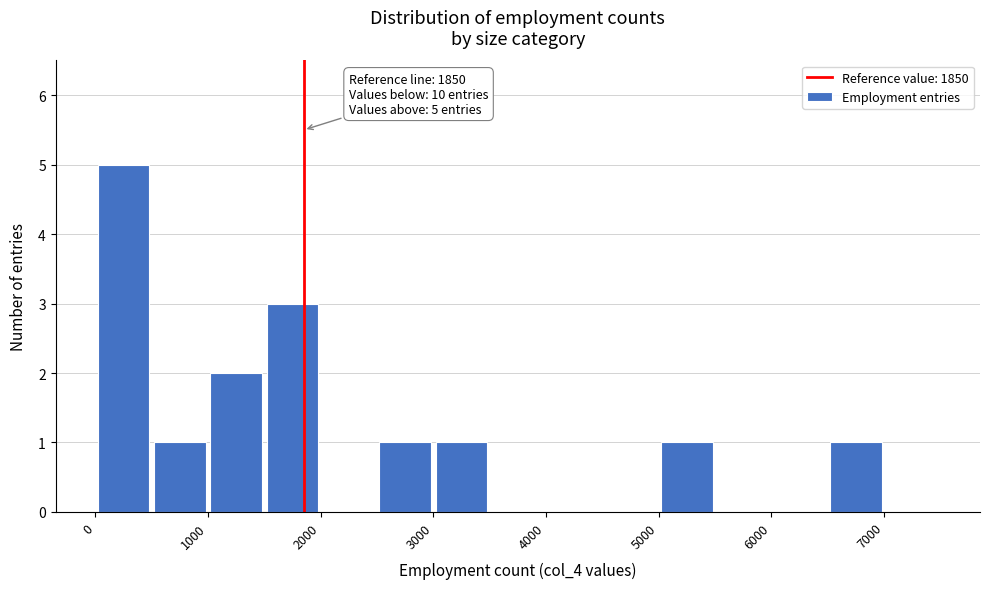

Over which range of the x-axis is the bar tallest?

0 to 500